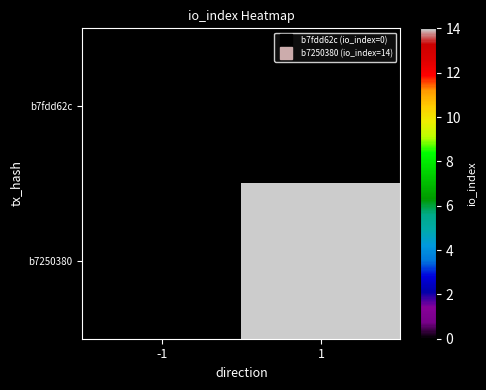

True or false: b7250380 has a value of 4.5 at 1.

False